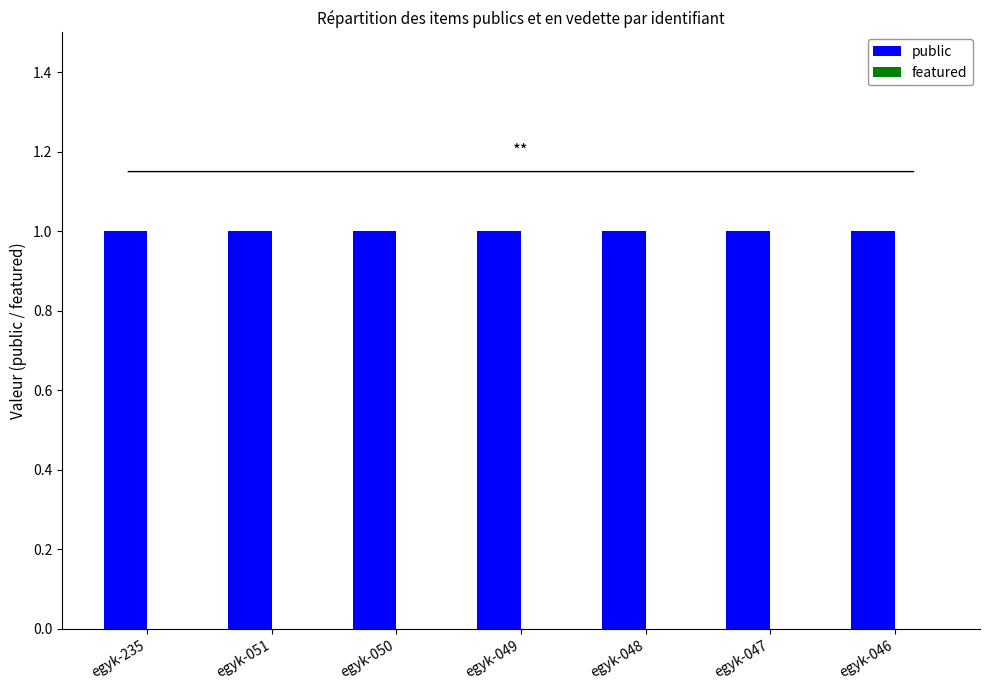

Is the value of featured at egyk-049 greater than the value of public at egyk-047?

No